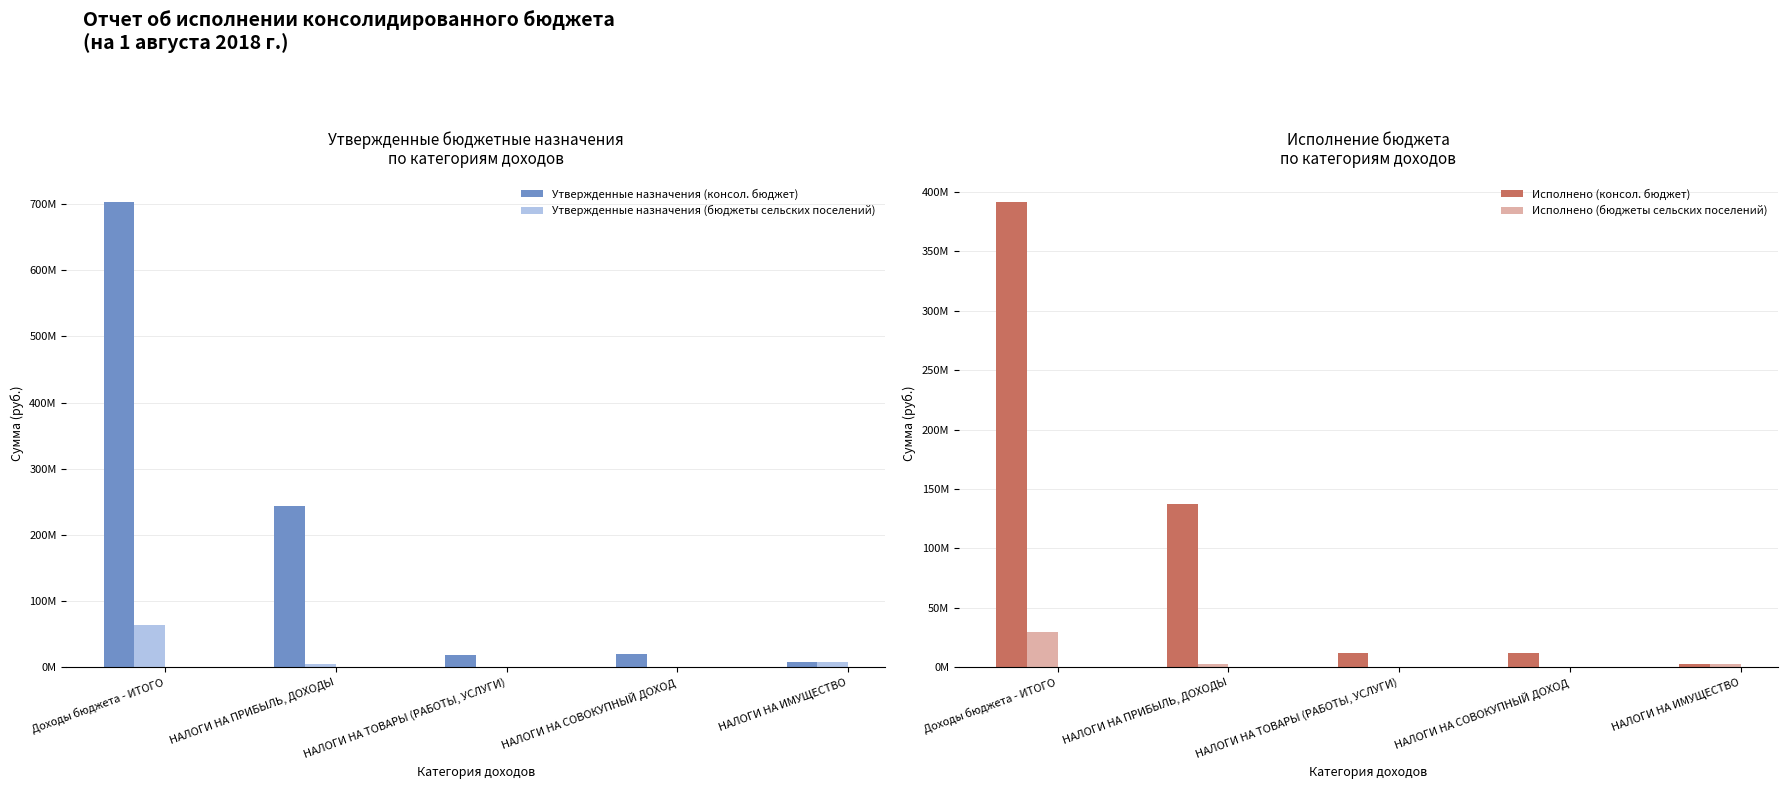

Is the value of Утвержденные назначения (консол. бюджет) at НАЛОГИ НА ИМУЩЕСТВО greater than the value of Исполнено (бюджеты сельских поселений) at НАЛОГИ НА ИМУЩЕСТВО?

Yes